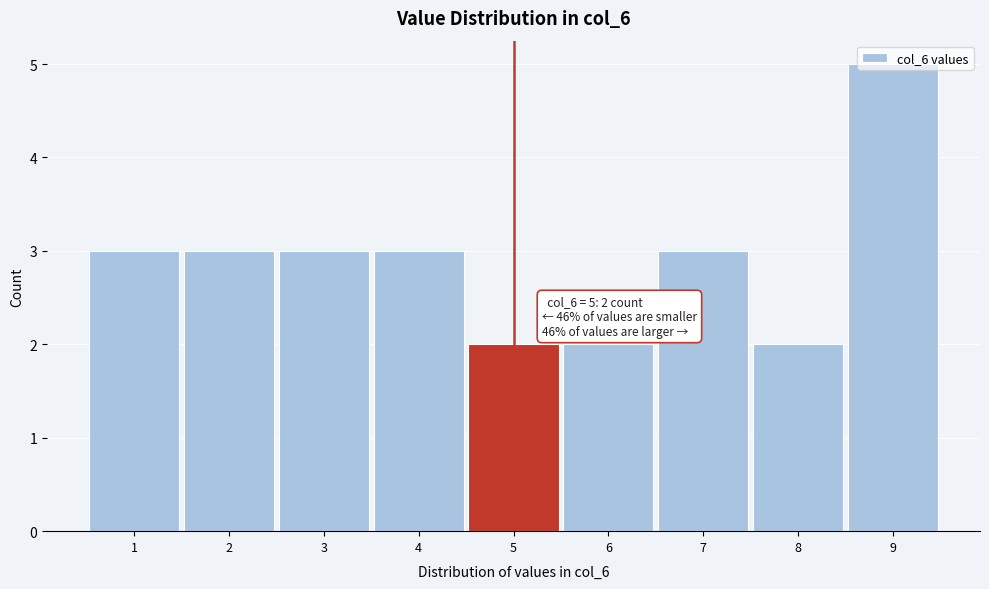

Over which range of the x-axis is the bar tallest?

8.5 to 9.5